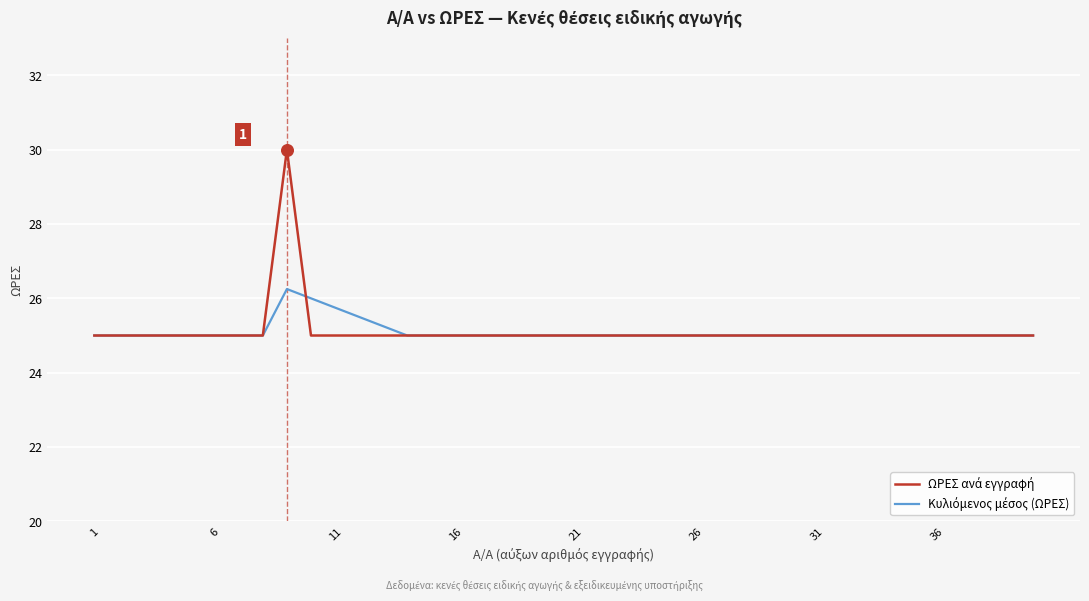

What is the smallest value displayed?

25.0